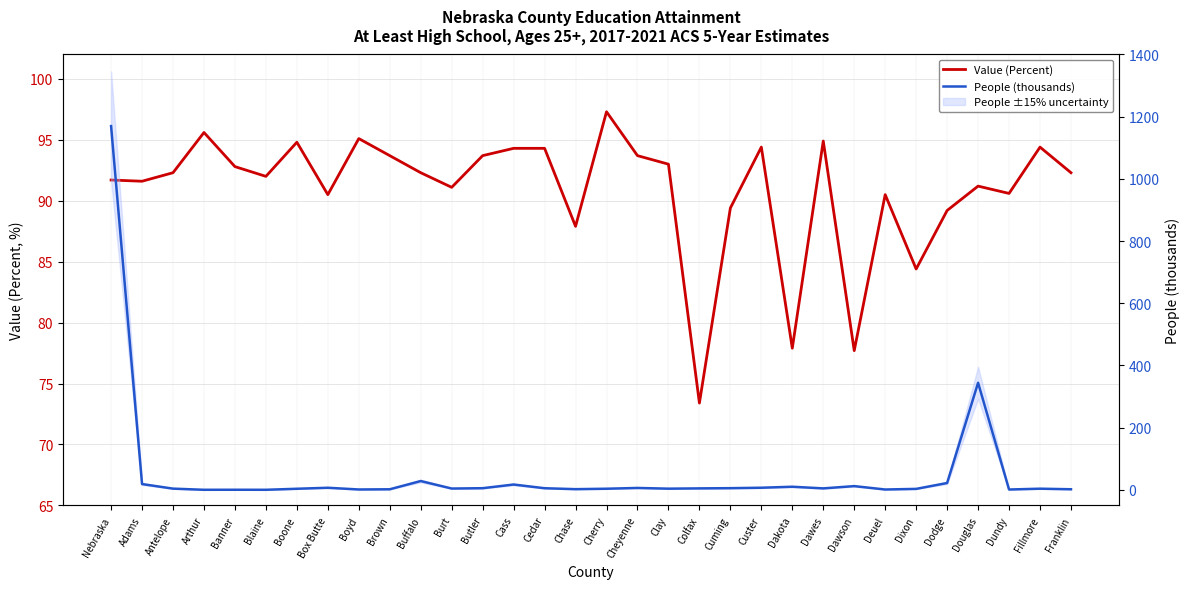

What is the total value across all series at Cherry?

101.0